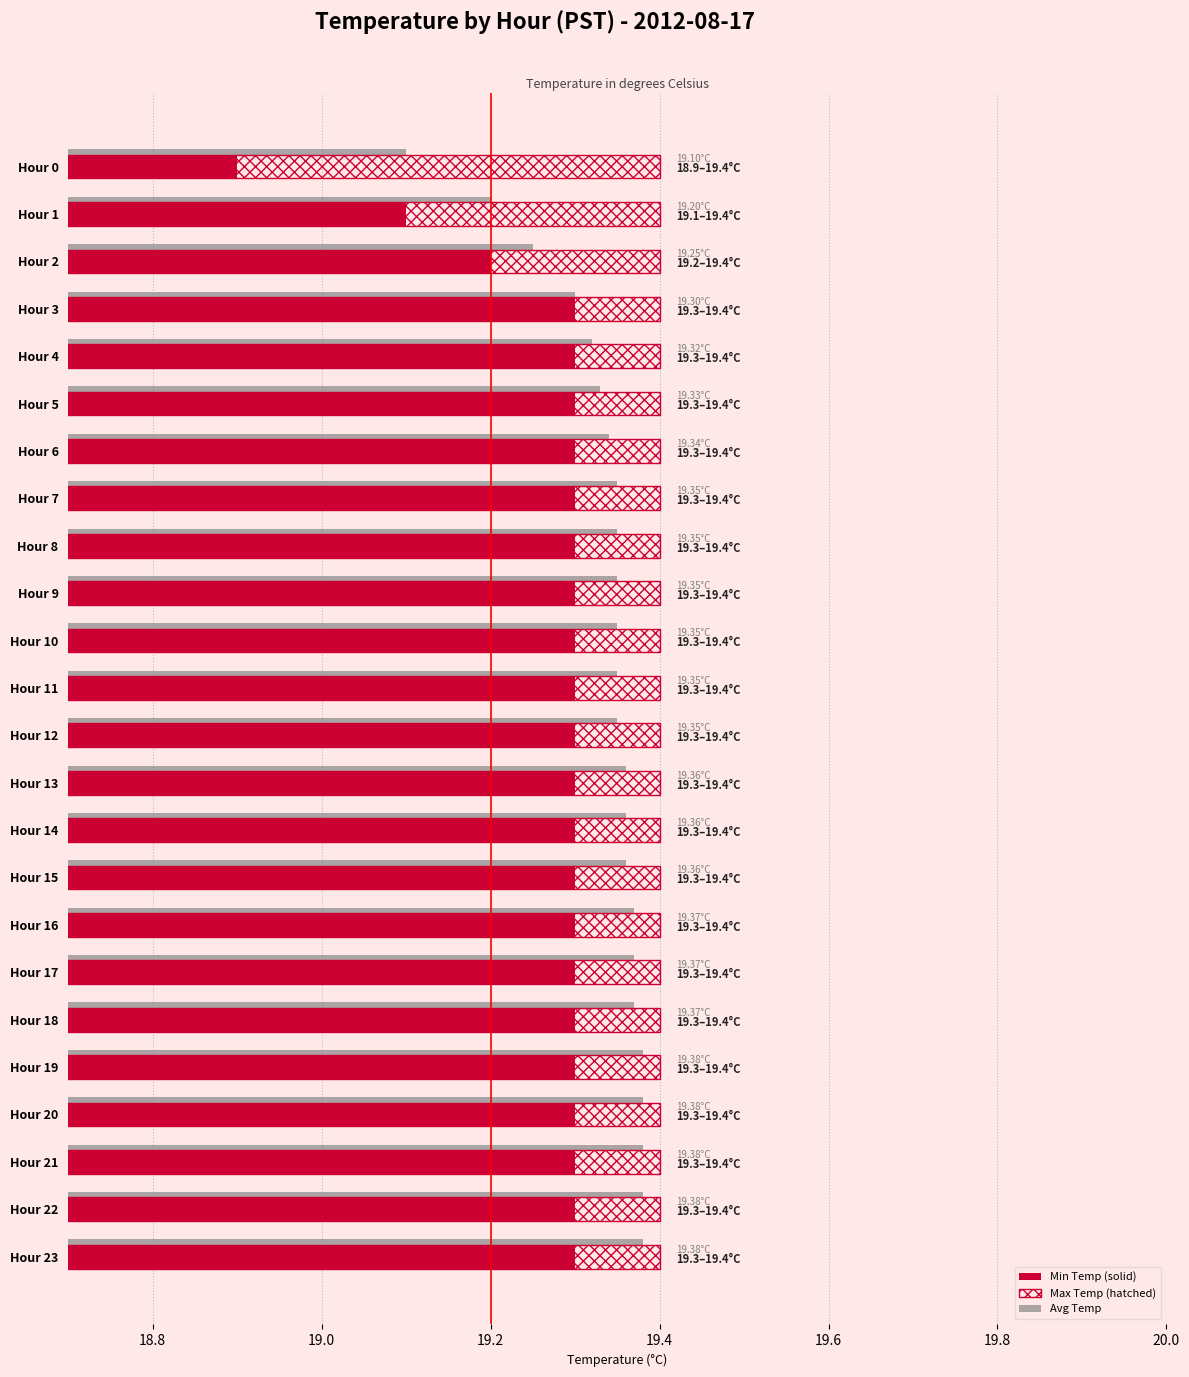

What is the total value across all series at Hour 21?

58.1